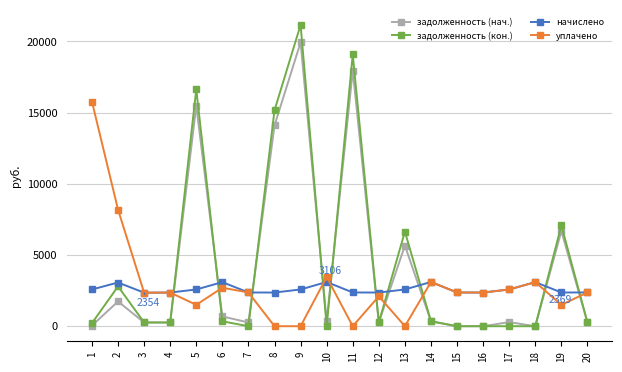

What is the maximum value shown in the chart?

21163.7